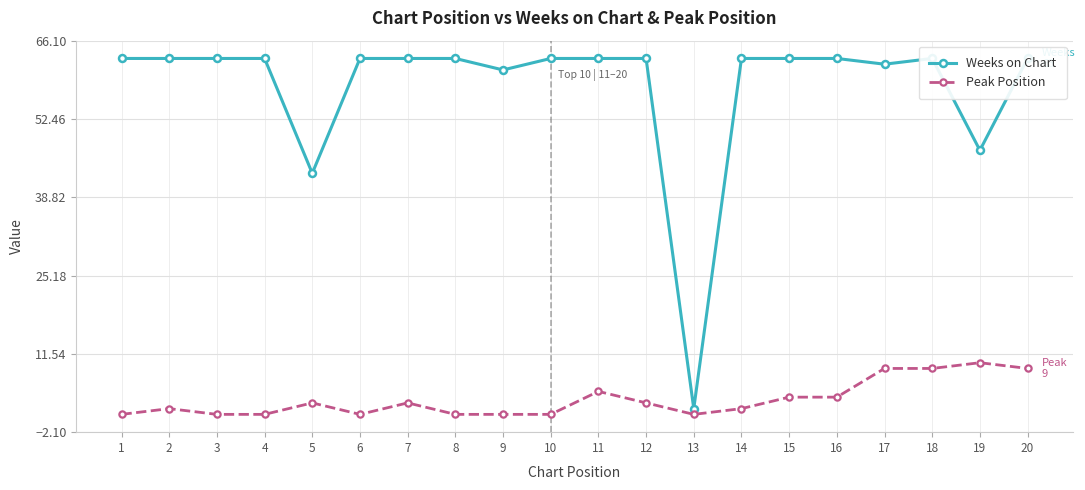

At which label is Peak Position closest to 5?

11